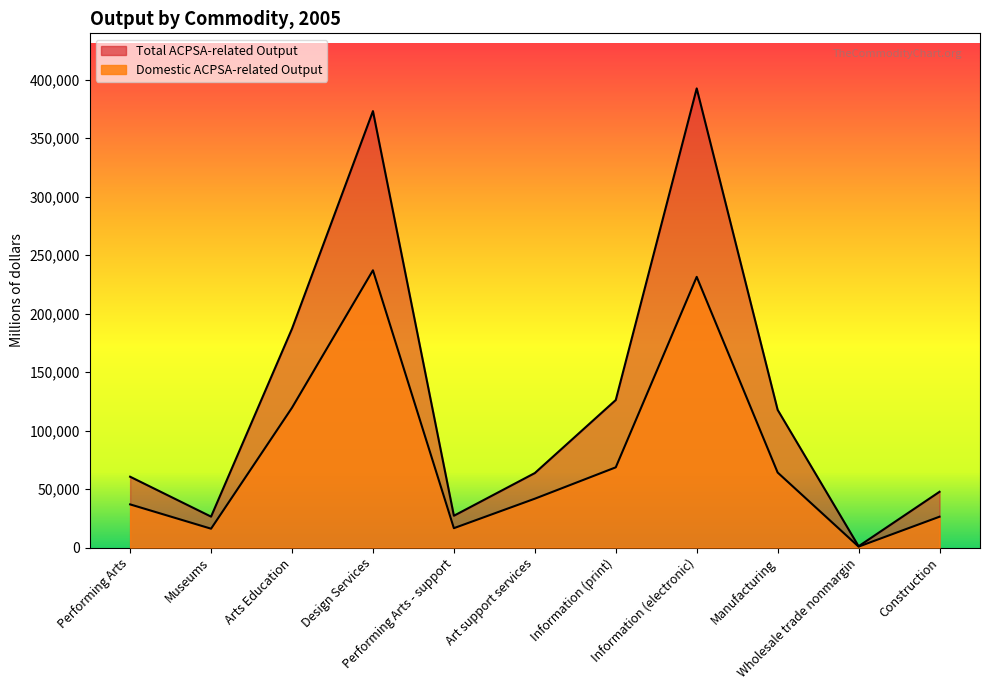

Rank the series by their average value, from highest to lowest.

Total ACPSA-related Output, Domestic ACPSA-related Output